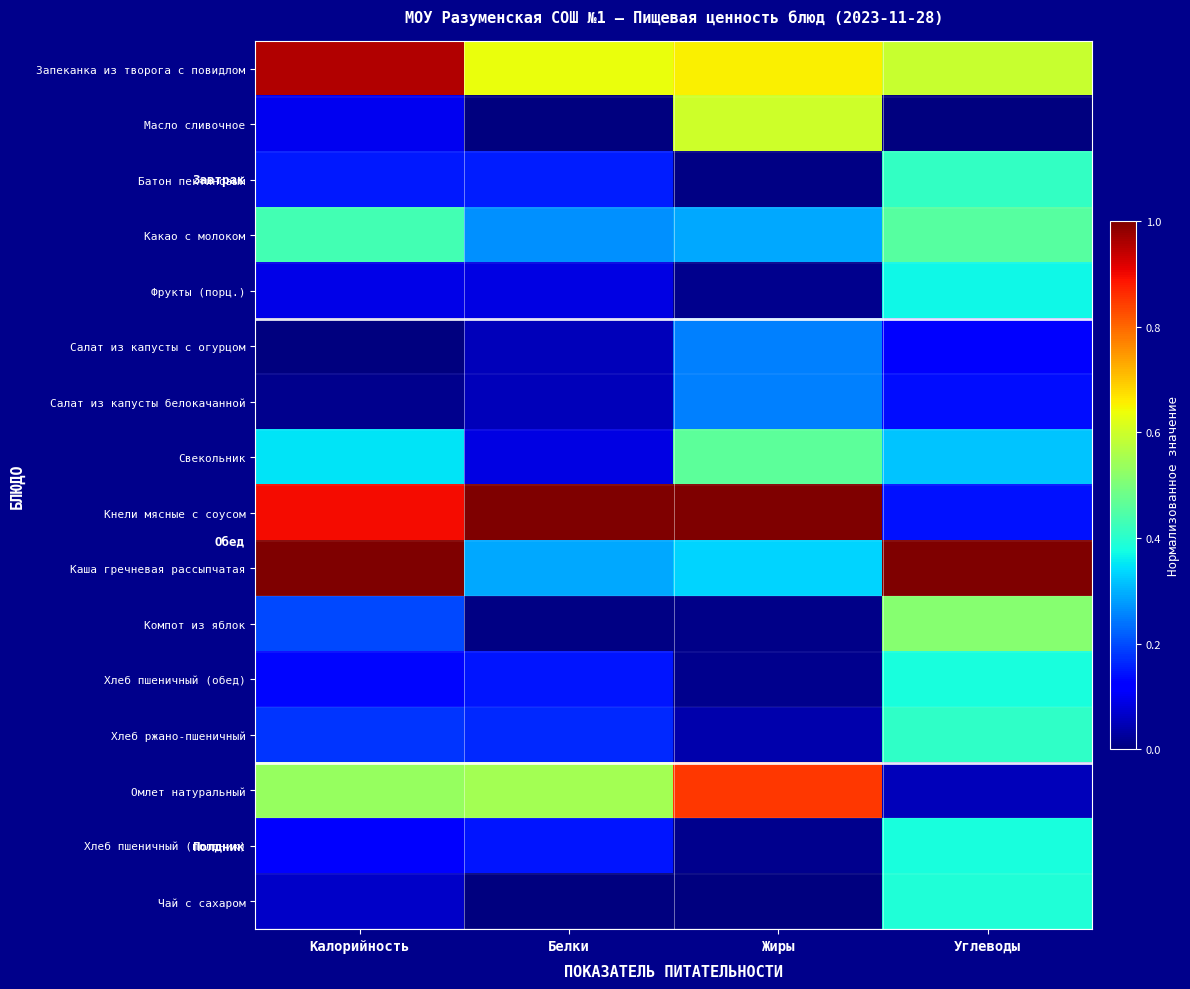

At how many categories does at least one series exceed 0?

4